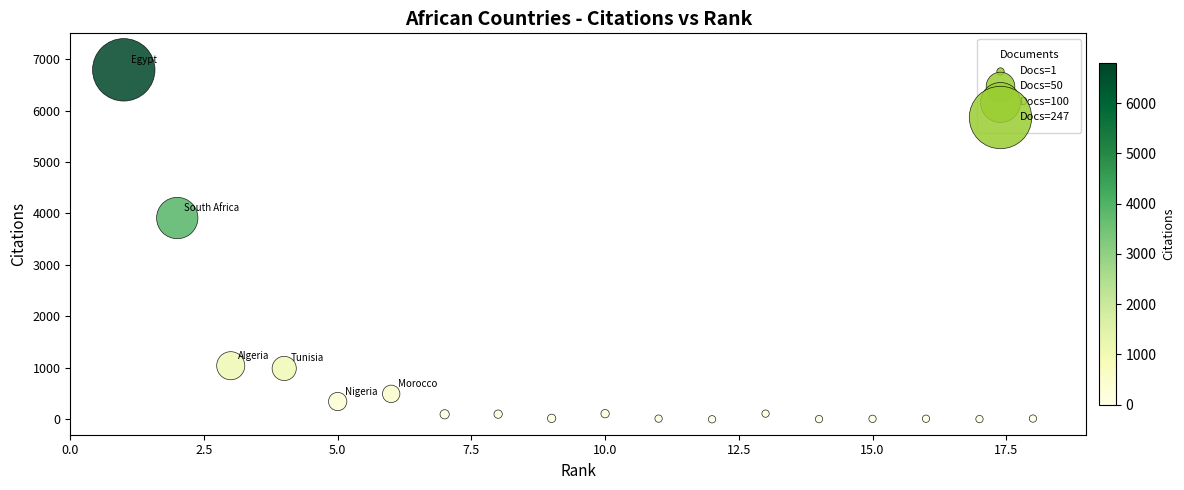

What Y value in the scatter plot is closest to 3395?

3911